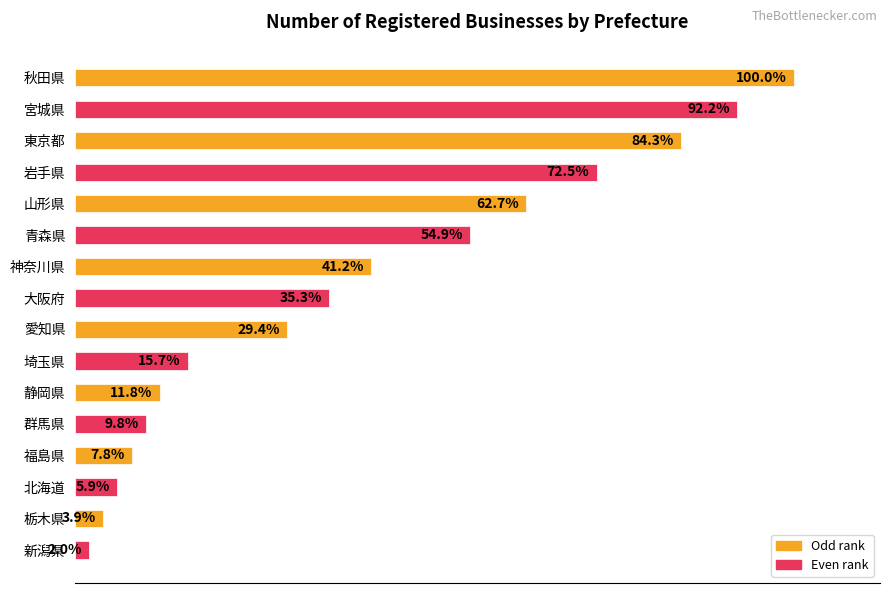

Are the bars horizontal?

Yes